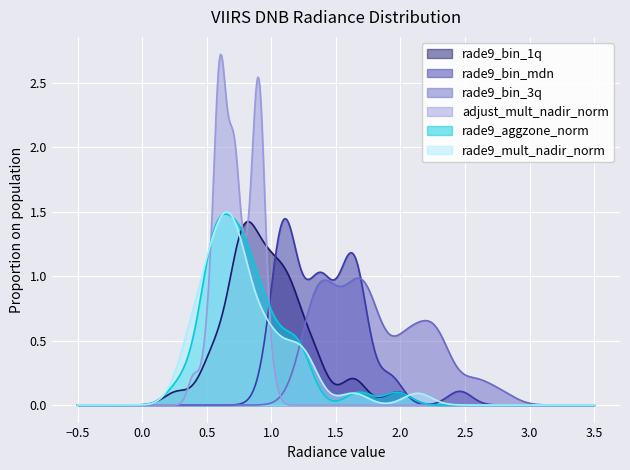

What is the greatest value displayed?

2.7